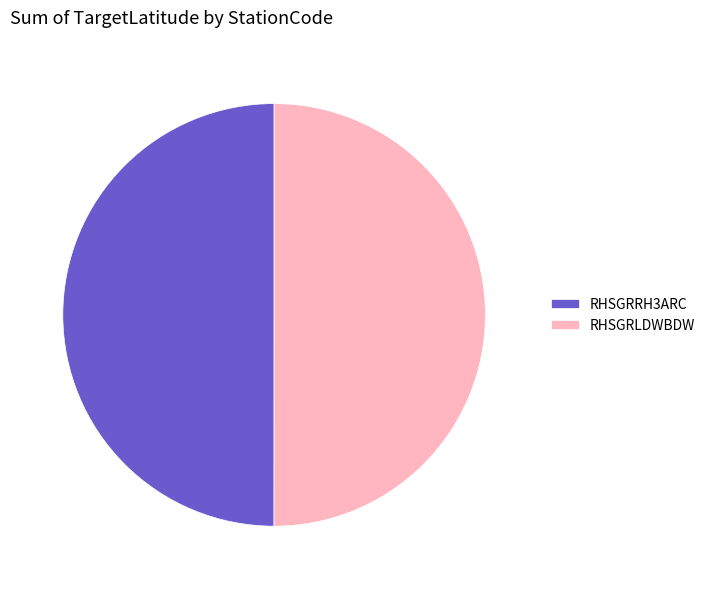

Is it true that RHSGRRH3ARC is 50% of the pie?

True